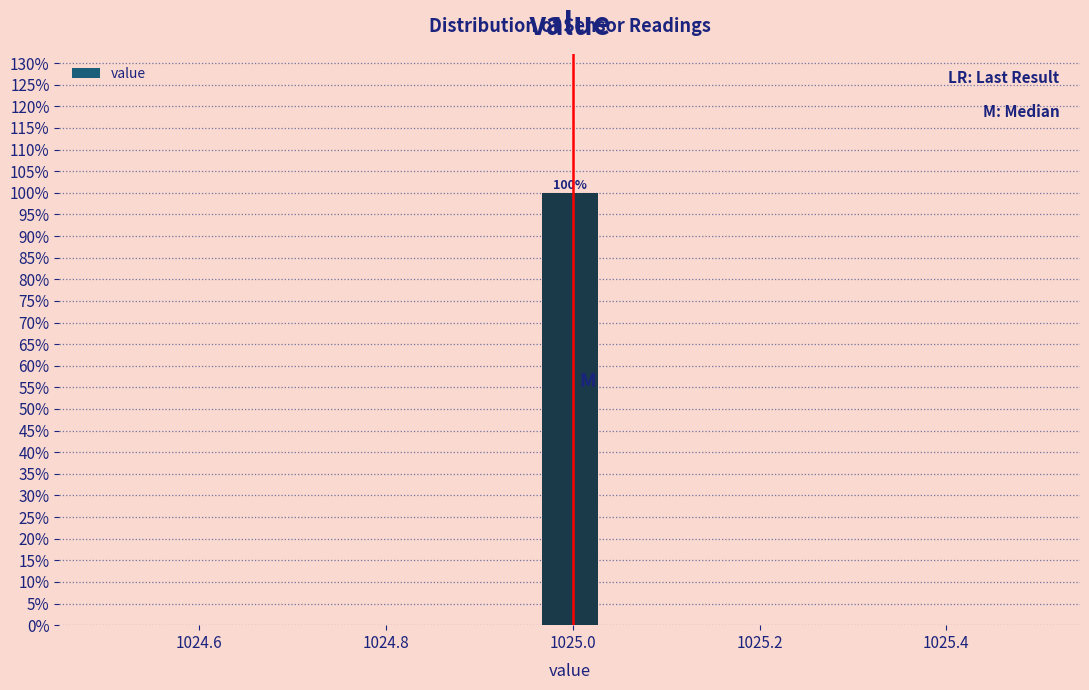

Read against the x-axis, roughly where is the centre of the tallest bar?

1025.00